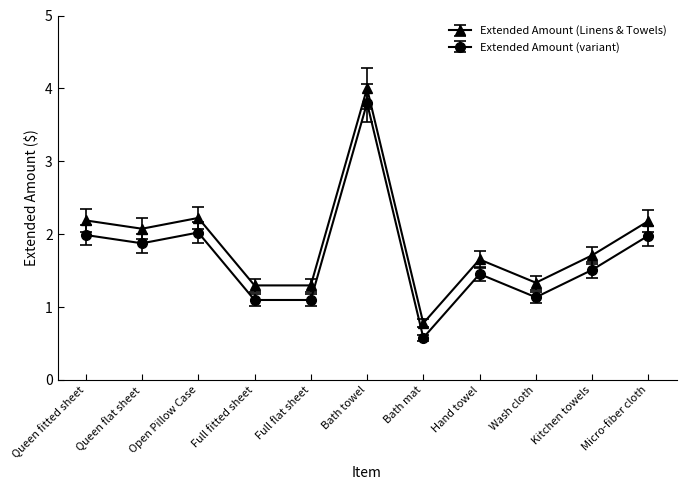

How many data points in Extended Amount (Linens & Towels) are above 1?

10